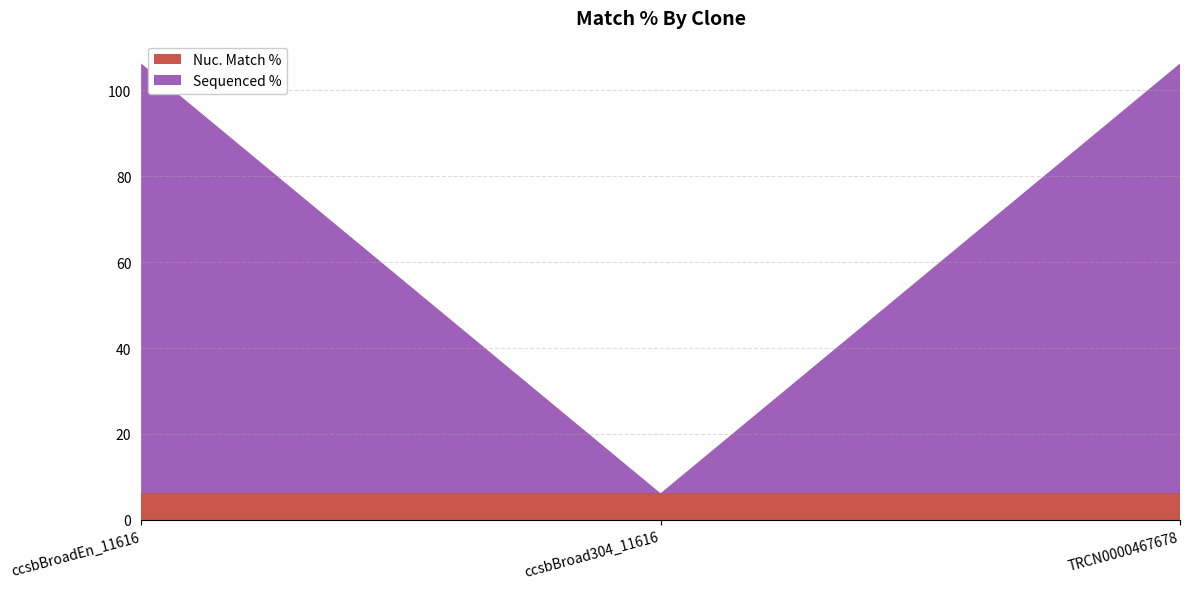

Reading left to right, what are all the values shown in this chart?

Nuc. Match %: 6.2	6.2	6.2
Sequenced %: 100.0	0.0	100.0